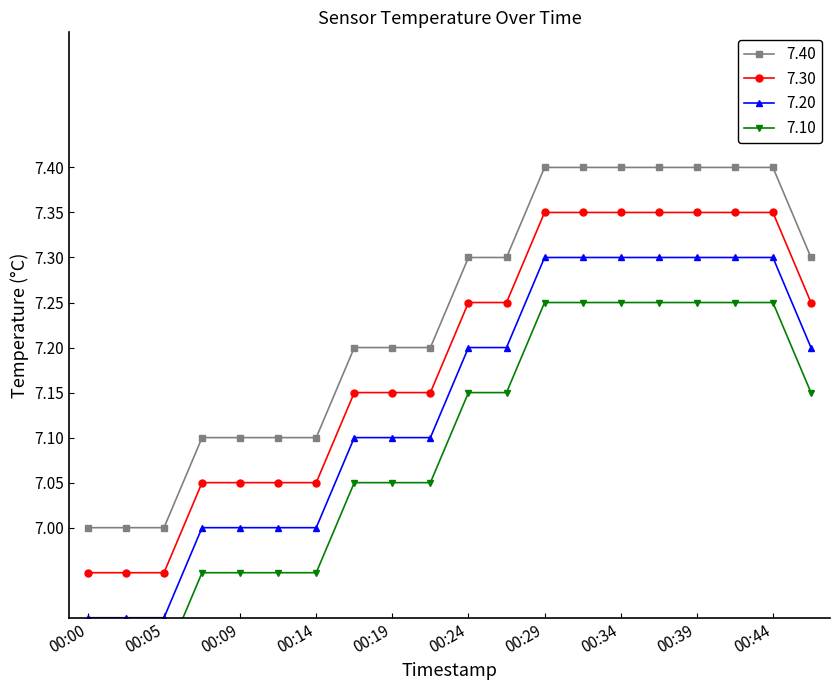

Rank the categories by value from lowest to highest.

00:00, 00:02, 00:05, 00:07, 00:09, 00:12, 00:14, 00:17, 00:19, 00:22, 00:24, 00:27, 00:46, 00:29, 00:31, 00:34, 00:36, 00:39, 00:41, 00:44